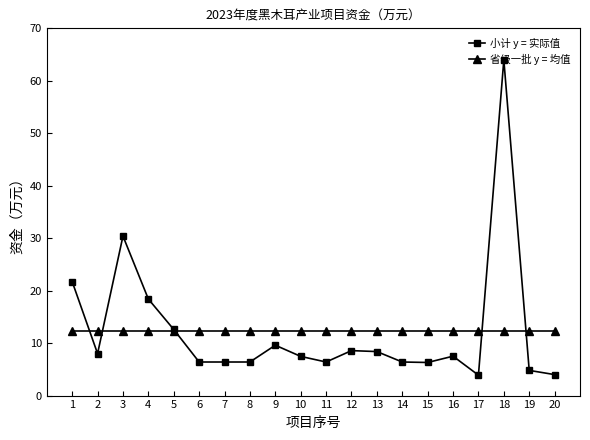

What is the spread (max minus min) of values at 20?

8.4